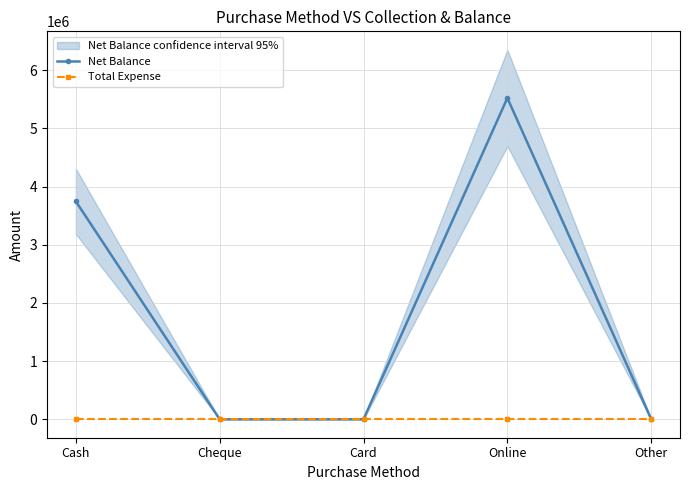

How many positive values does the Net Balance series have?

2